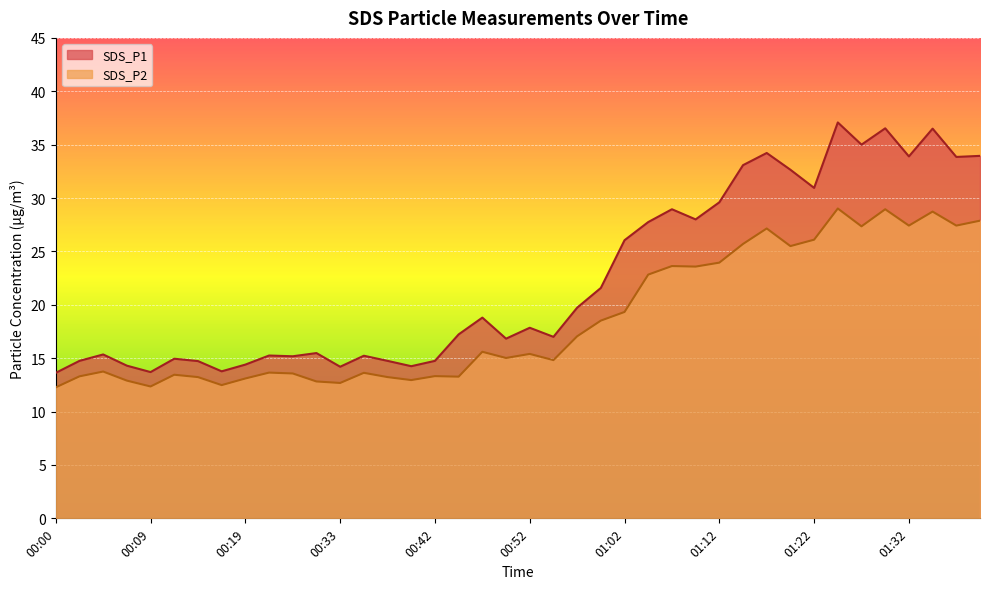

What is the average value of the SDS_P1 series?

22.4